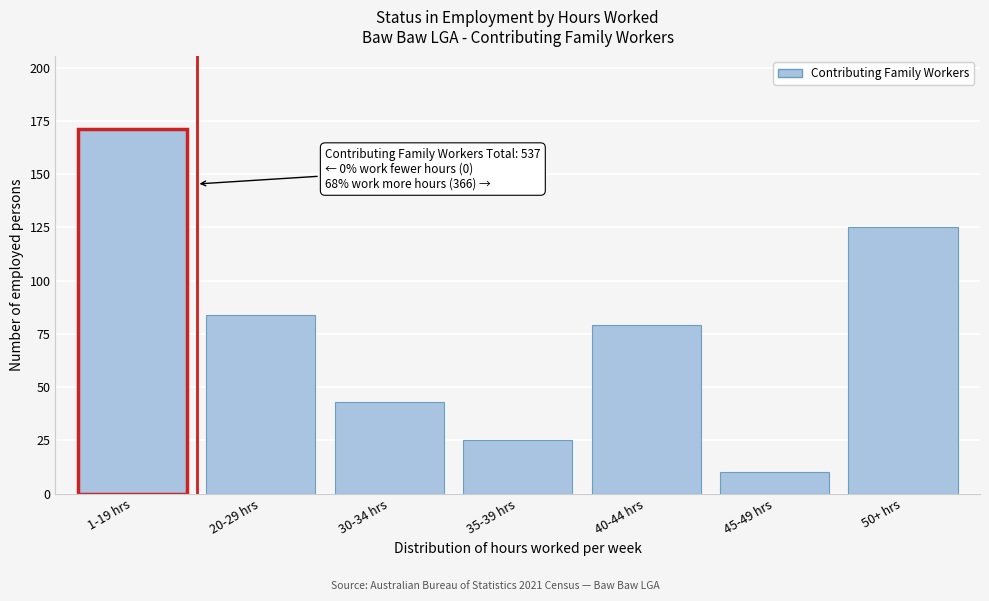

Reading left to right, transcribe all the data shown in this chart.

171	84	43	25	79	10	125